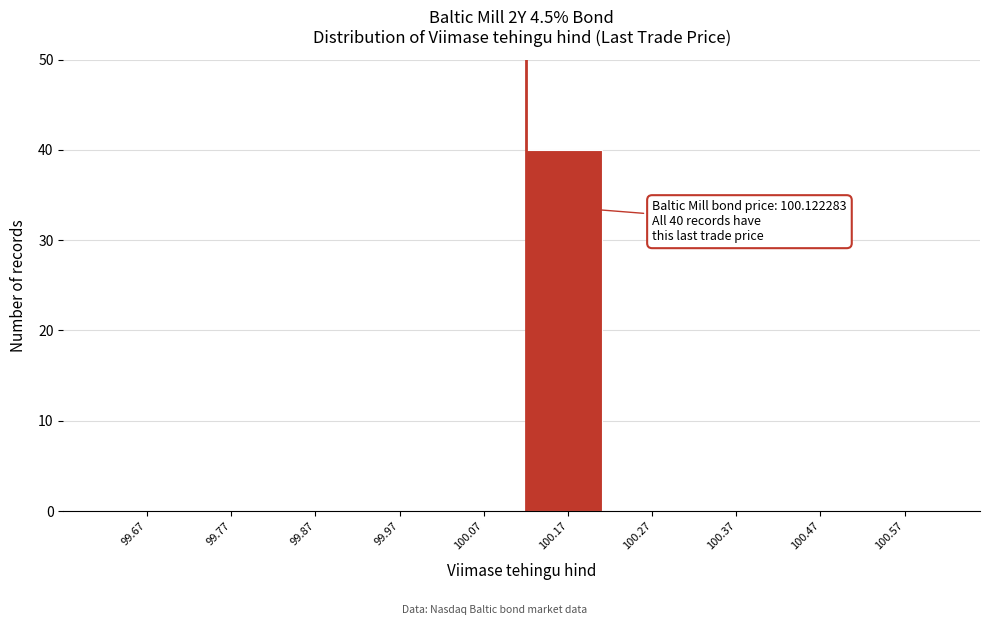

Which range on the x-axis has the tallest bar?

100.12 to 100.22